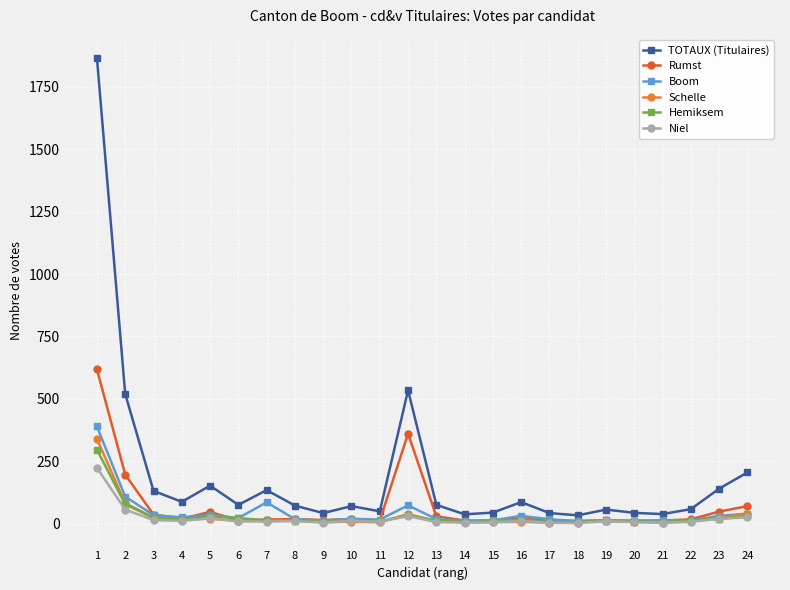

Rank the categories by TOTAUX (Titulaires) value from lowest to highest.

18, 14, 21, 9, 17, 20, 15, 11, 19, 22, 10, 8, 6, 13, 16, 4, 3, 7, 23, 5, 24, 2, 12, 1